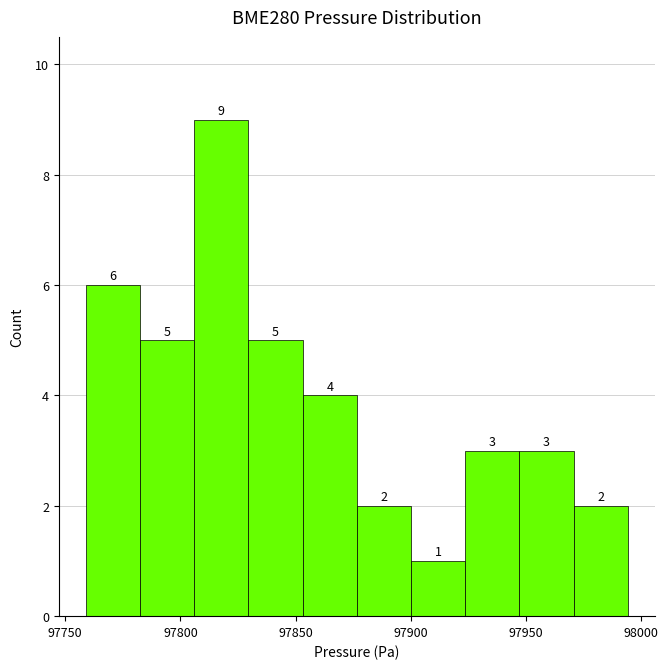

Reading left to right, transcribe this chart: for each bar, give the range it covers on the x-axis and its height. The bar edges are not printed on the chart, so give them approximately, as read against the axis.

97760 to 97780: 6
97780 to 97805: 5
97805 to 97830: 9
97830 to 97855: 5
97855 to 97875: 4
97875 to 97900: 2
97900 to 97925: 1
97925 to 97945: 3
97945 to 97970: 3
97970 to 97995: 2